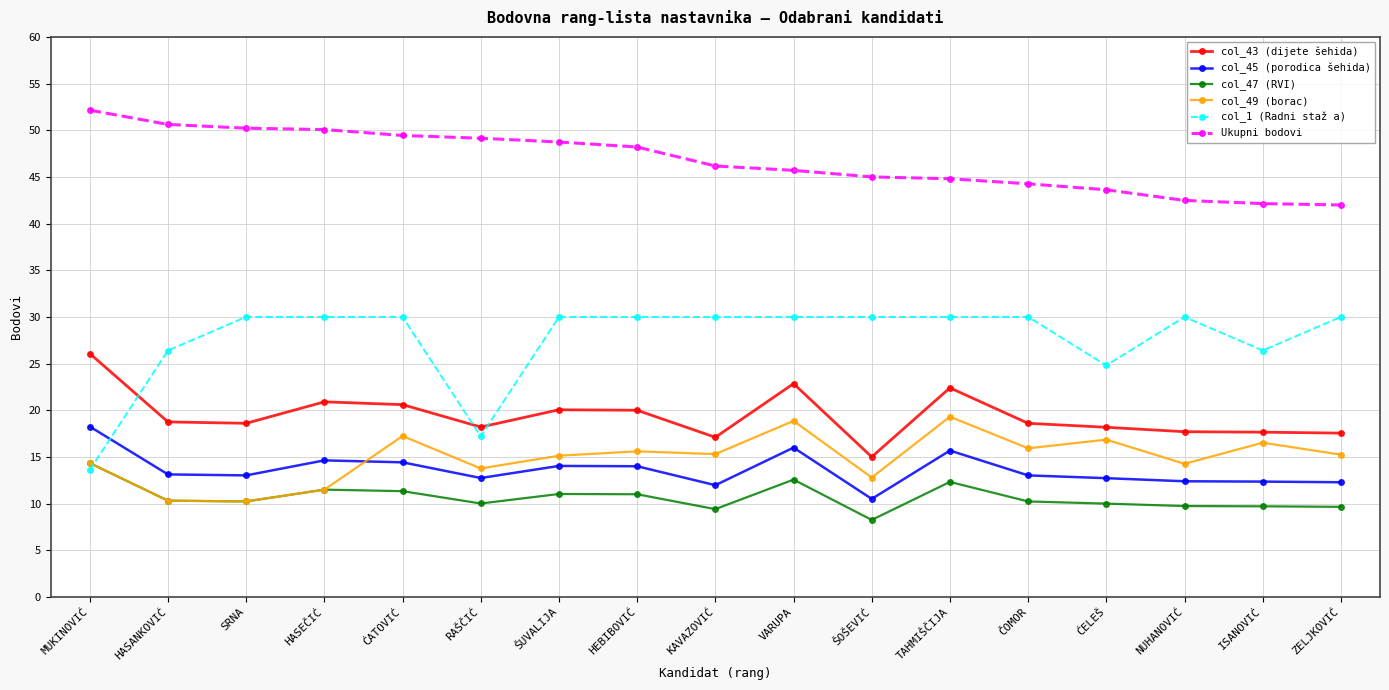

Is the value of col_1 (Radni staž a) at ČOMOR greater than the value of col_49 (borac) at NUHANOVIĆ?

Yes